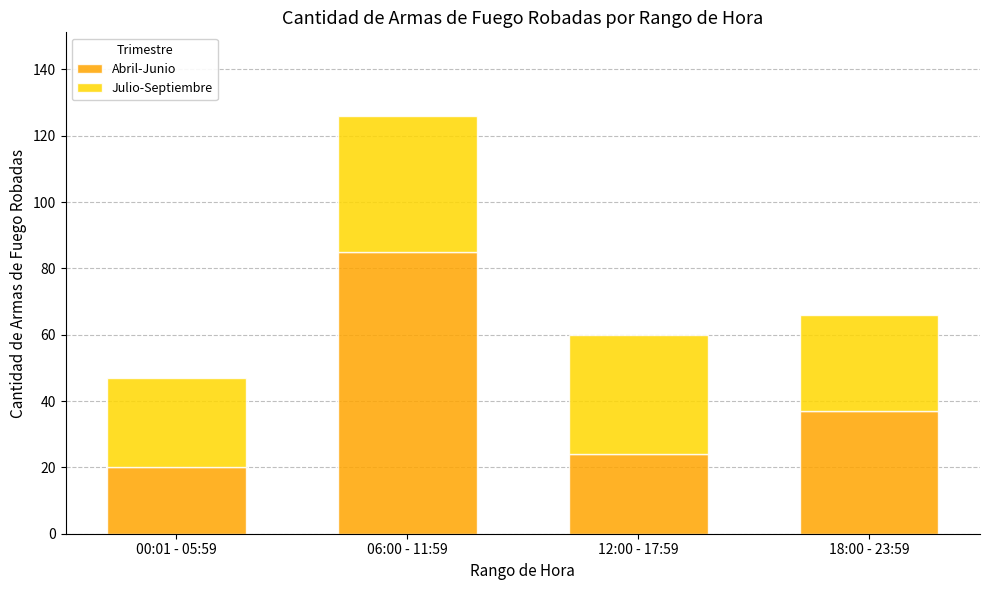

Which category has the lowest value in the Abril-Junio series?

00:01 - 05:59